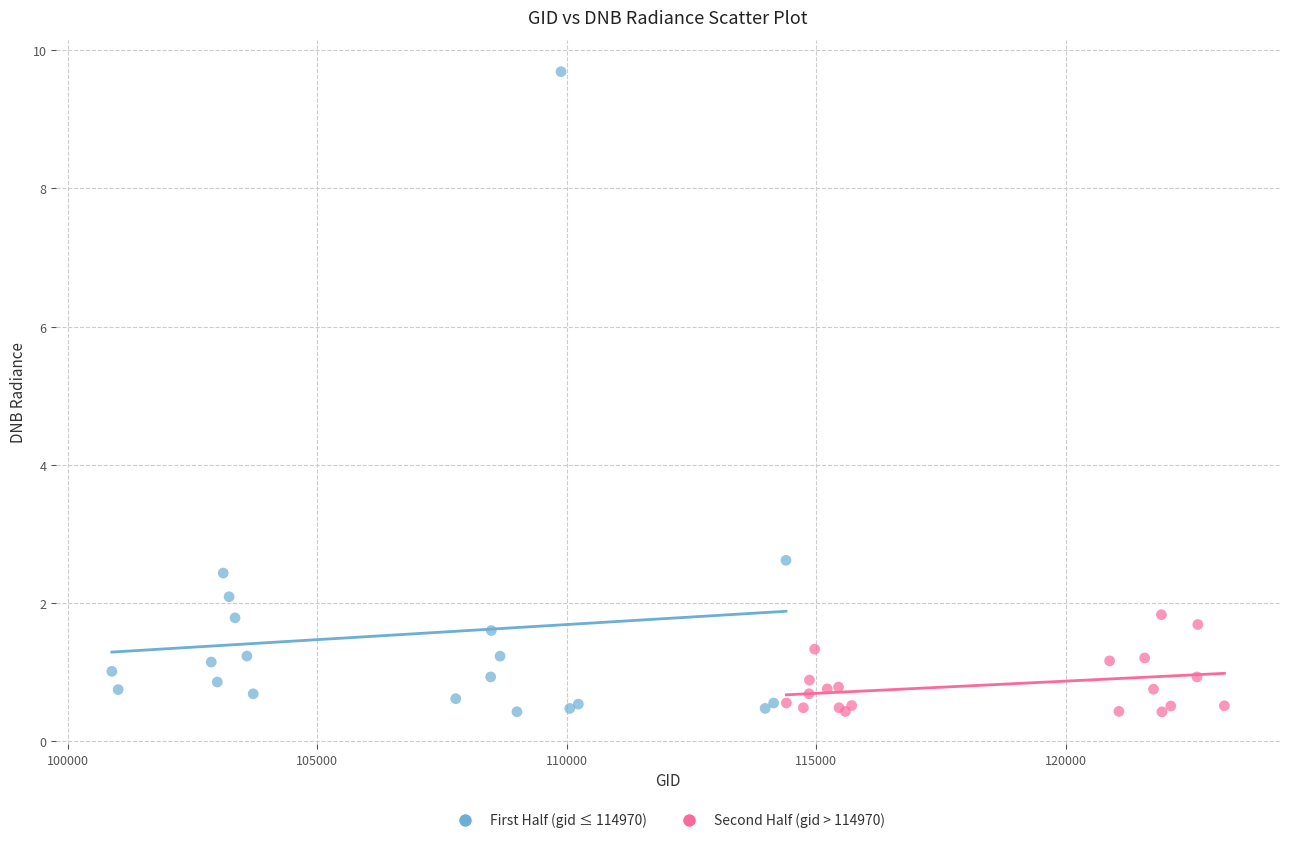

Which series reaches the maximum Y coordinate?

First Half (gid ≤ 114970)